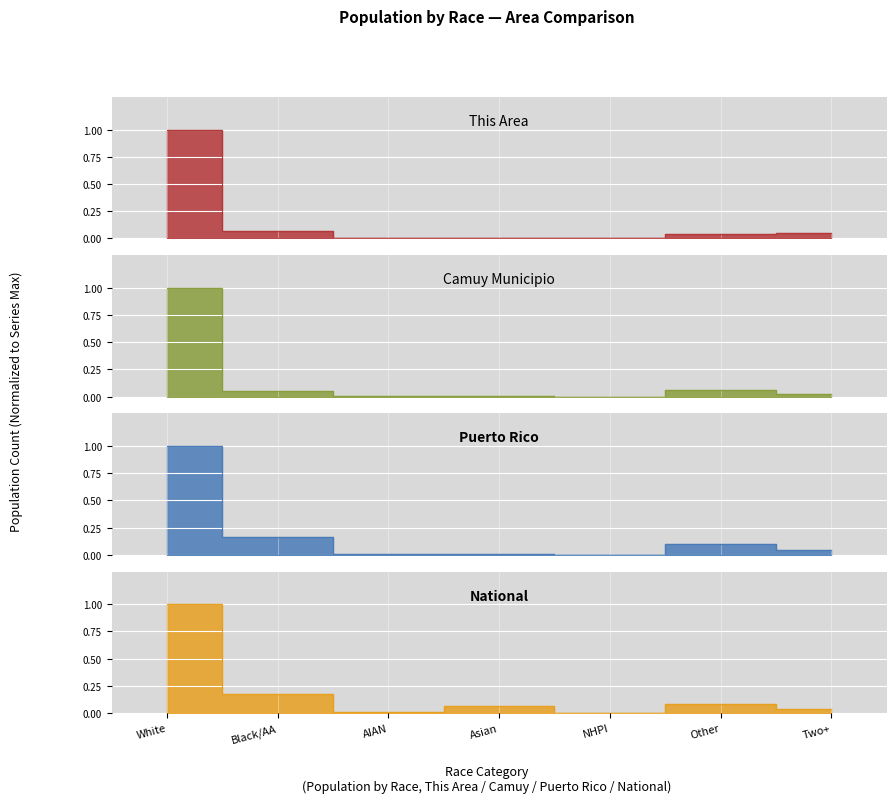

The This Area series shows 0.0 at Asian. True or false?

True